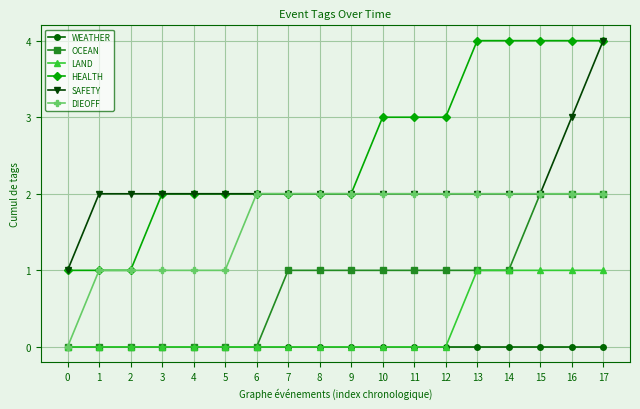

Is the value of HEALTH at 10 greater than the value of LAND at 1?

Yes